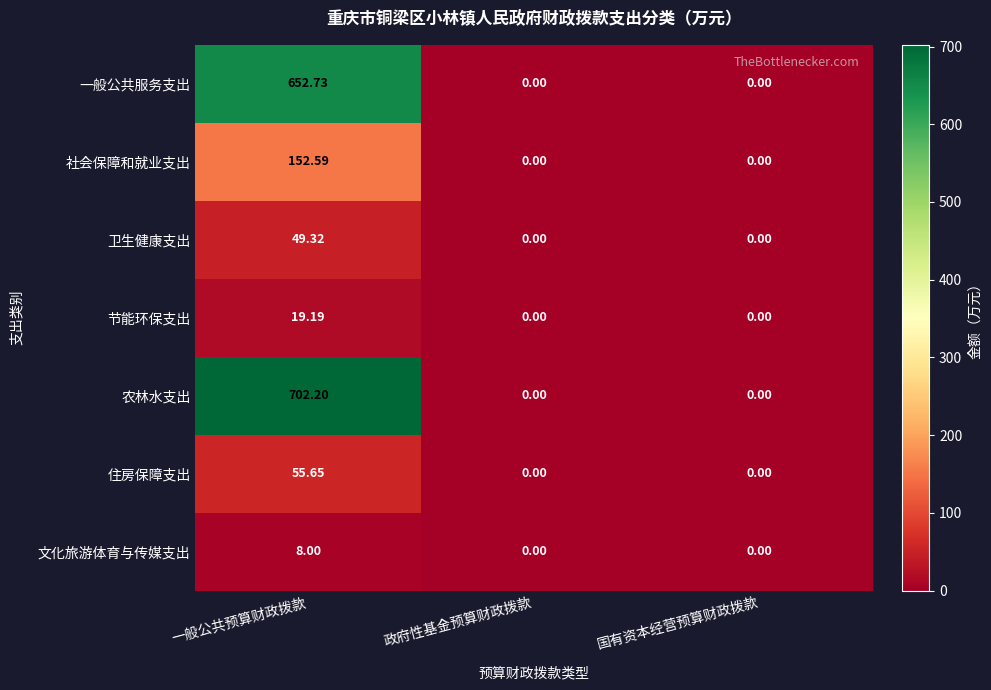

List the series in order of their peak value, lowest first.

文化旅游体育与传媒支出, 节能环保支出, 卫生健康支出, 住房保障支出, 社会保障和就业支出, 一般公共服务支出, 农林水支出